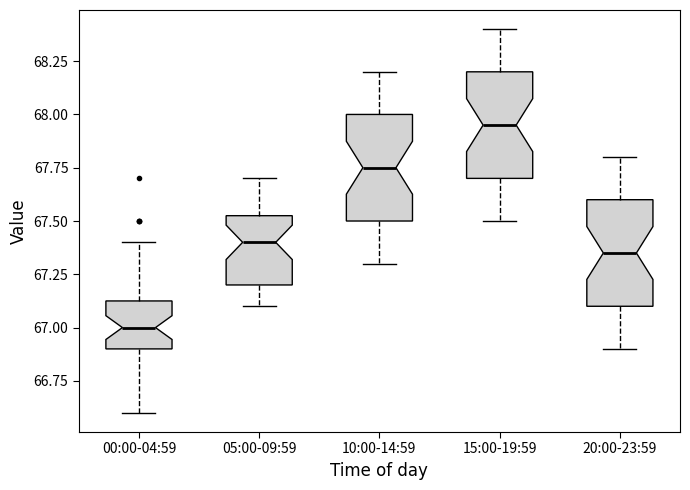

Which box has the highest median line?

15:00-19:59